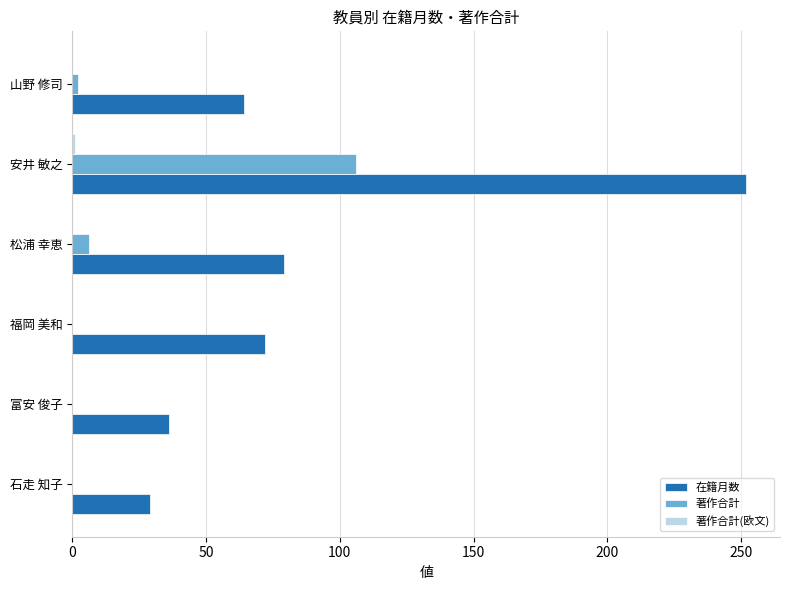

Which series has the largest total across all categories?

在籍月数